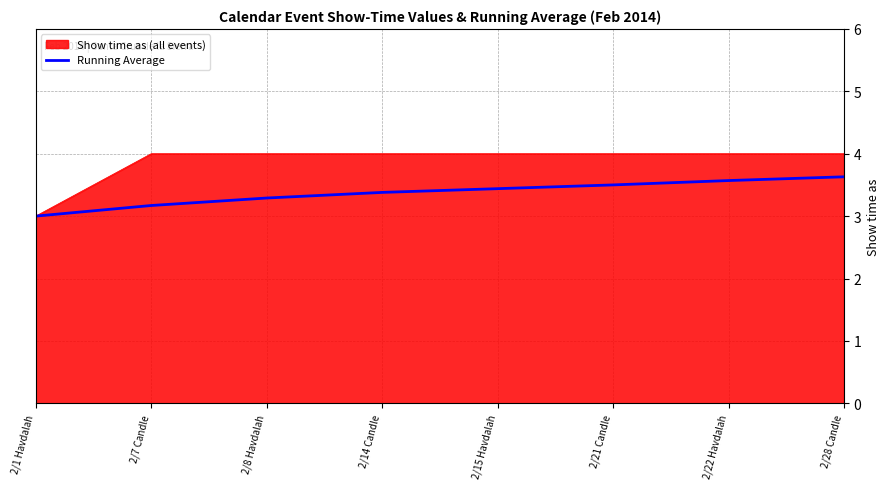

Rank the series by their average value, from lowest to highest.

Running Average, Show time as (all events)